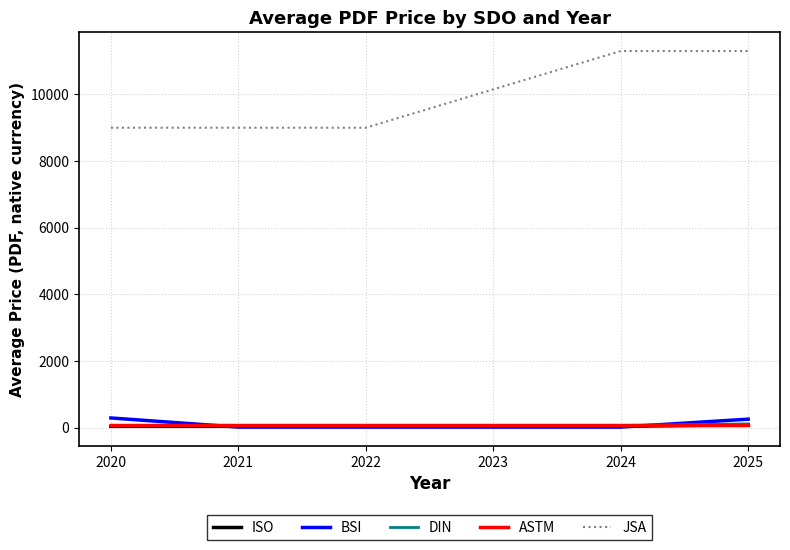

What is the total value across all series at 2023?

10353.0